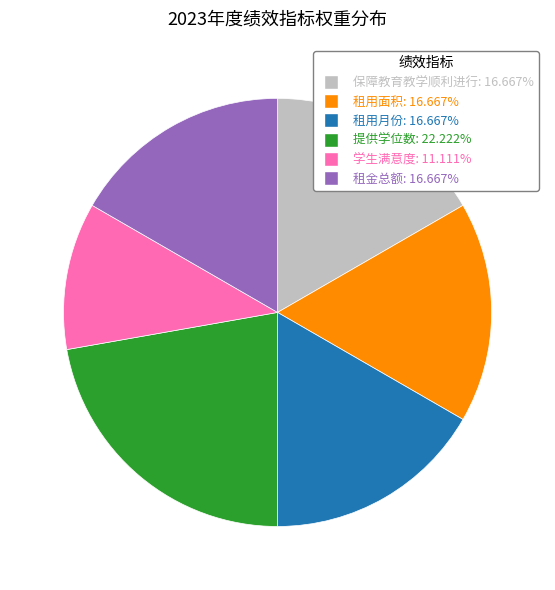

Is it true that 租用月份 is 17% of the pie?

True